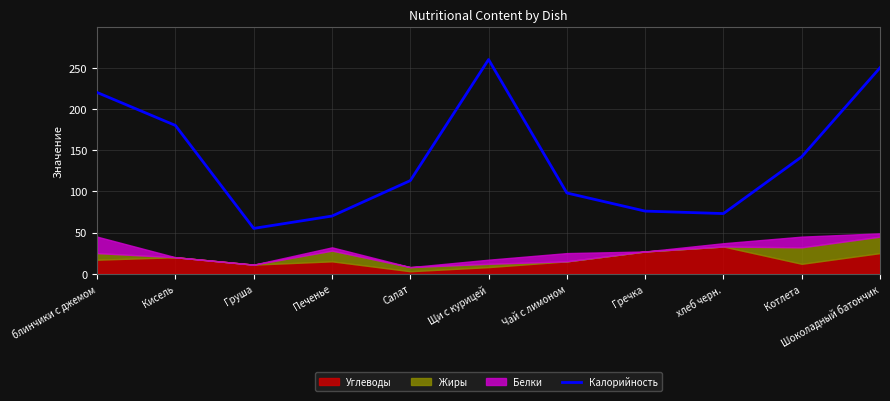

Reading left to right, list all the values displayed in this chart.

блинчики с джемом=220	Кисель=180	Груша=55	Печенье=70	Салат=113	Щи с курицей=260	Чай с лимоном=98	Гречка=76	хлеб черн.=73	Котлета=142	Шоколадный батончик=250